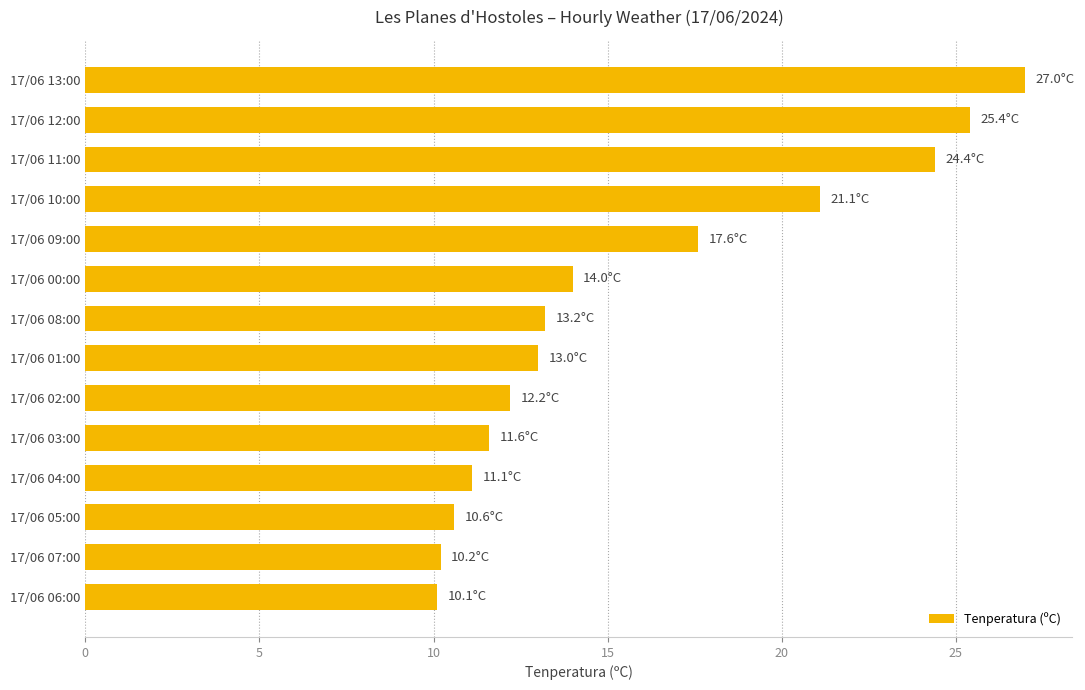

What is the minimum value shown in the chart?

10.1